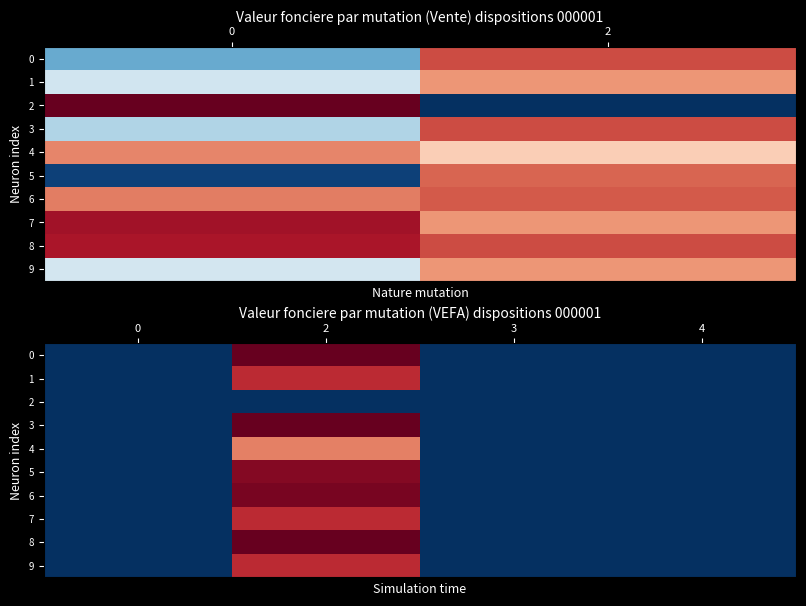

True or false: 6 has a value of 0 at 3.

True